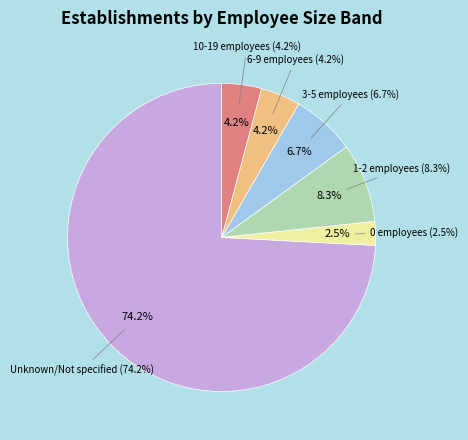

Count the number of slices in the pie.

6